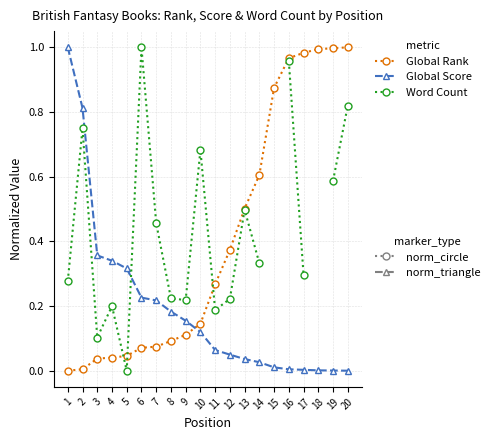

What is the highest value of the Global Rank series?

1.0